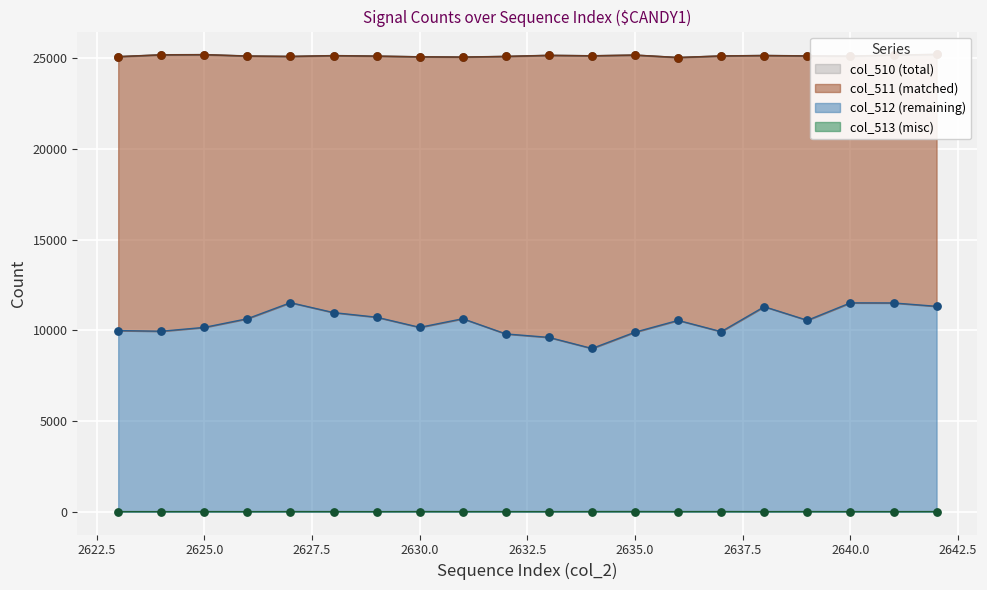

What are all the series names shown in the legend?

col_510, col_511, col_512, col_513